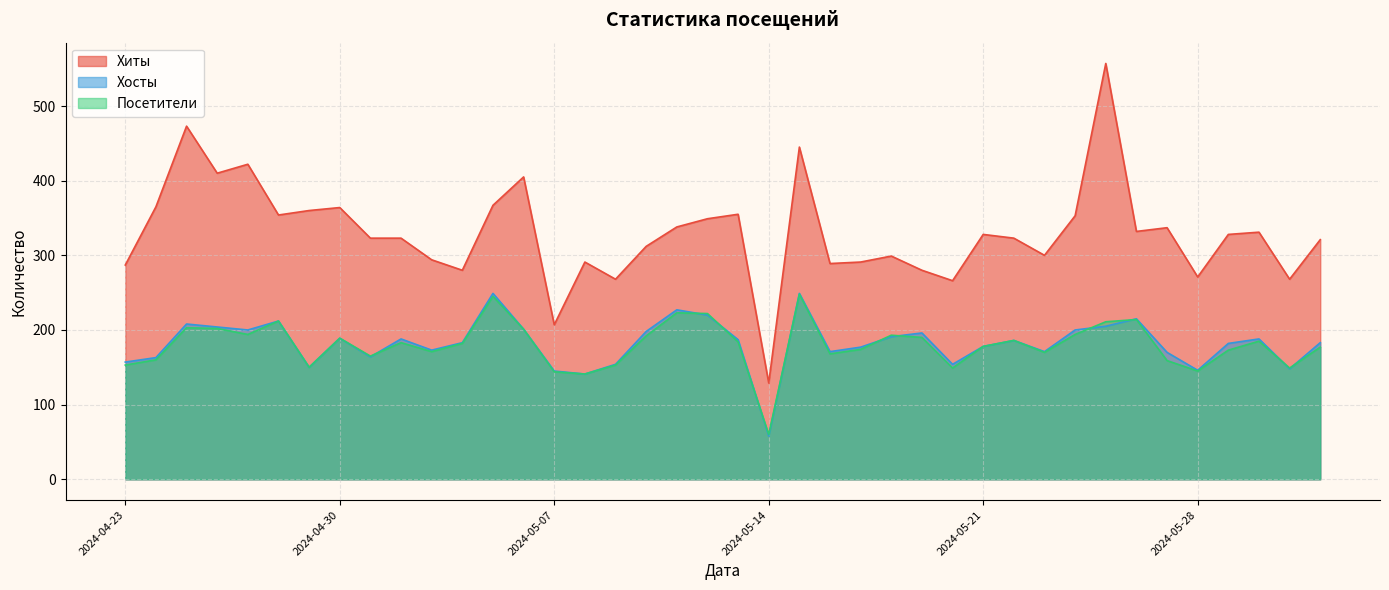

Does the chart have visible grid lines?

Yes